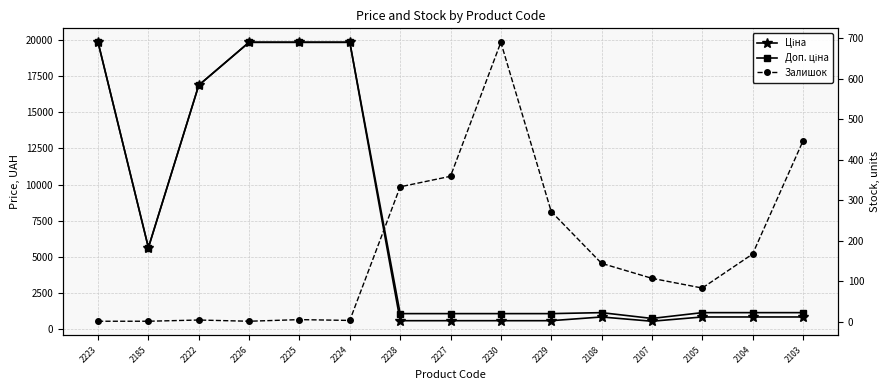

True or false: Доп. ціна and Залишок intersect in this chart.

False